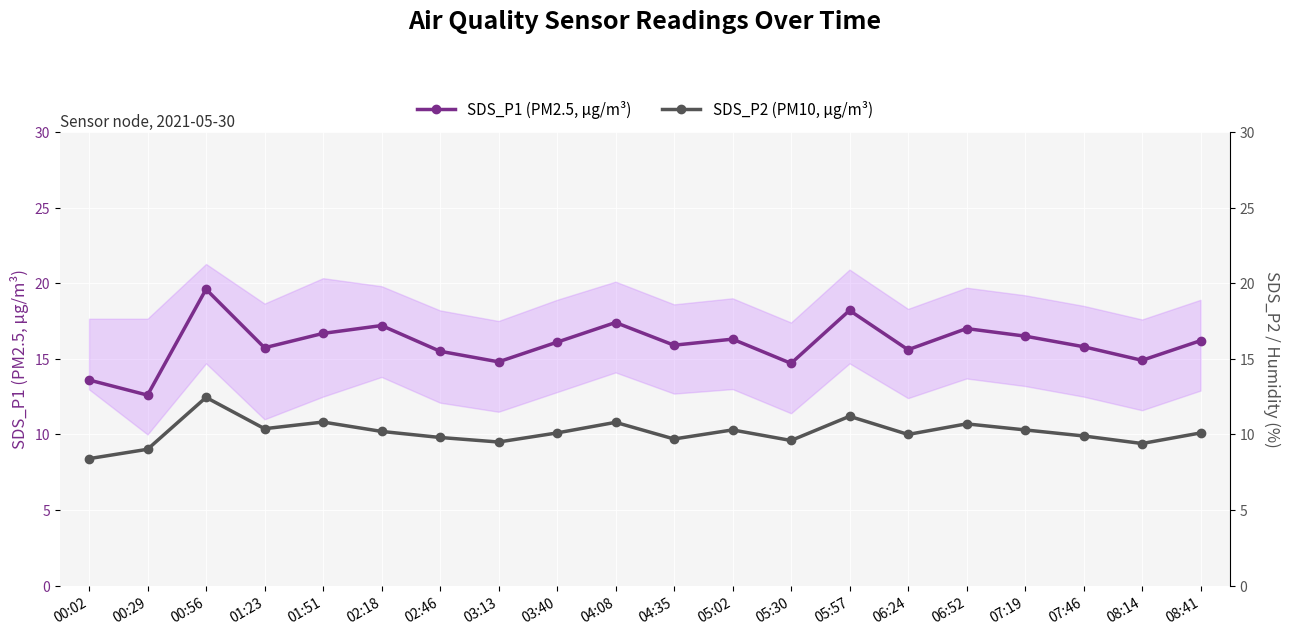

Rank the categories by SDS_P2 (PM10, µg/m³) value from lowest to highest.

00:02, 00:29, 08:14, 03:13, 05:30, 04:35, 02:46, 07:46, 06:24, 03:40, 08:41, 02:18, 05:02, 07:19, 01:23, 06:52, 04:08, 01:51, 05:57, 00:56